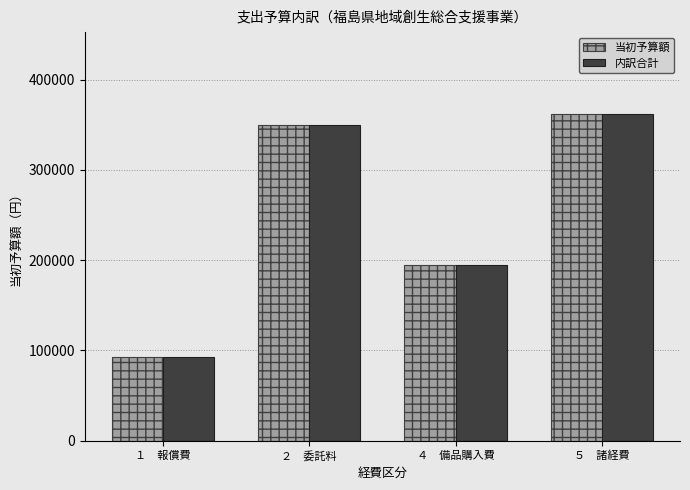

Which category has the lowest value in the 内訳合計 series?

１　報償費